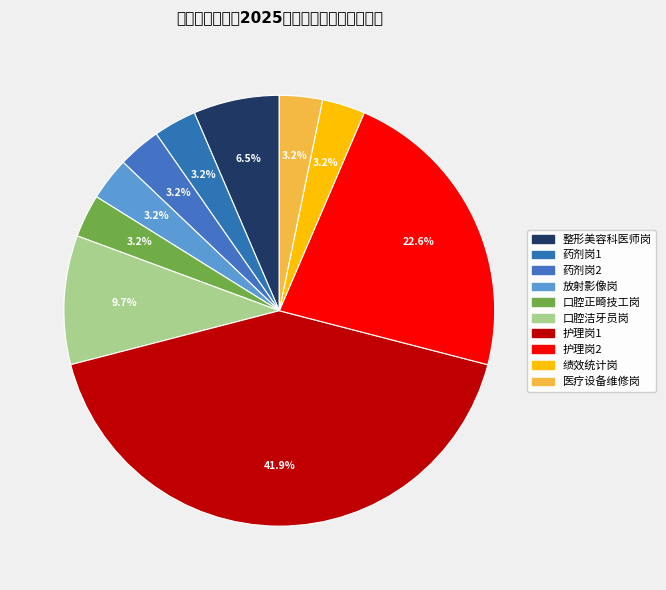

How many segments does this pie chart have?

10